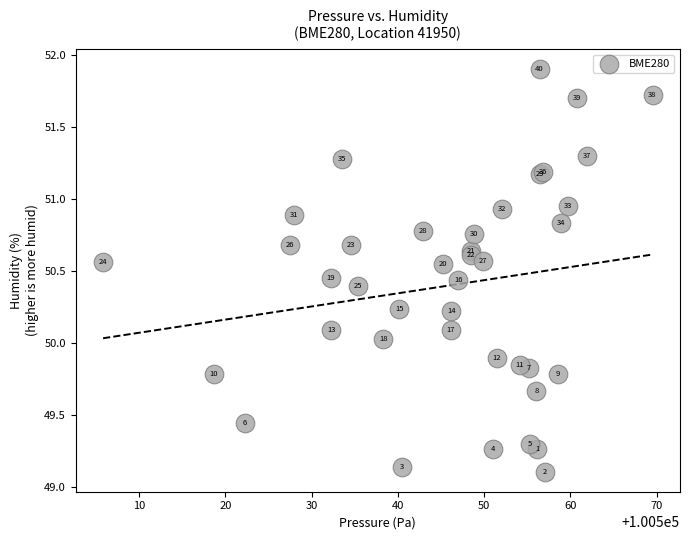

What Y value in the scatter plot is closest to 50?

50.0